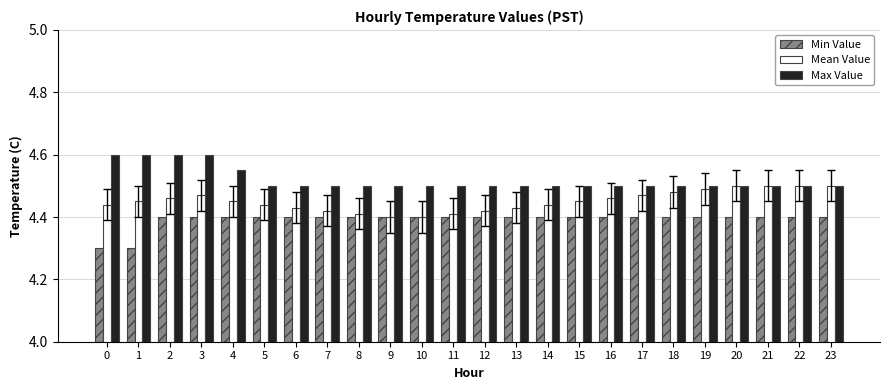

Is it true that Mean Value equals 4.5 at 2?

True